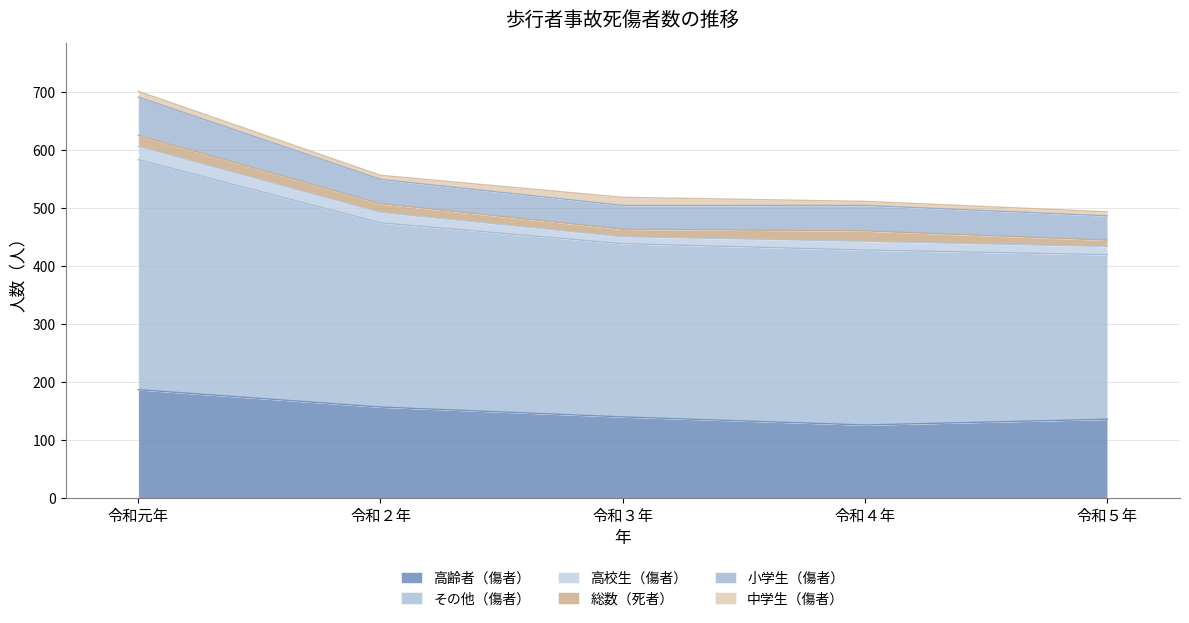

How many interior local valleys does the 総数（死者） series have?

1